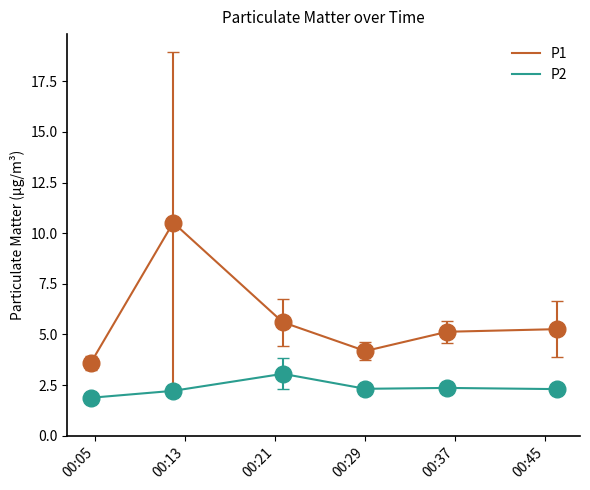

What is the minimum value for P2?

1.9